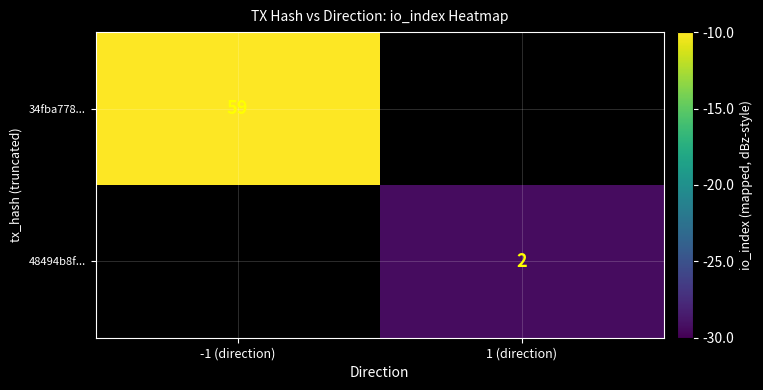

Is it true that 34fba778... equals 39 at -1 (direction)?

False